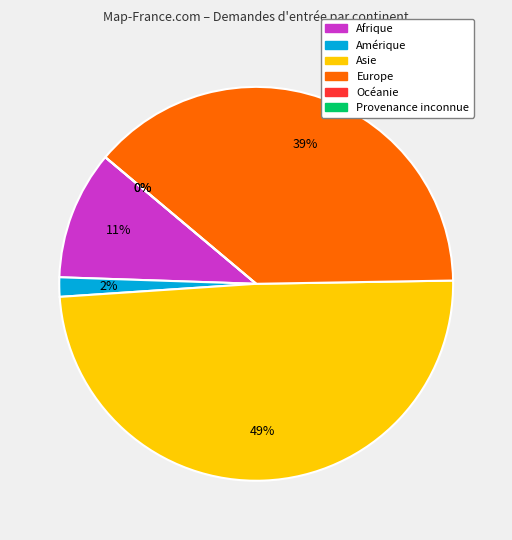

To the nearest percent, what is the difference between the largest and smallest slice percentages?

49%